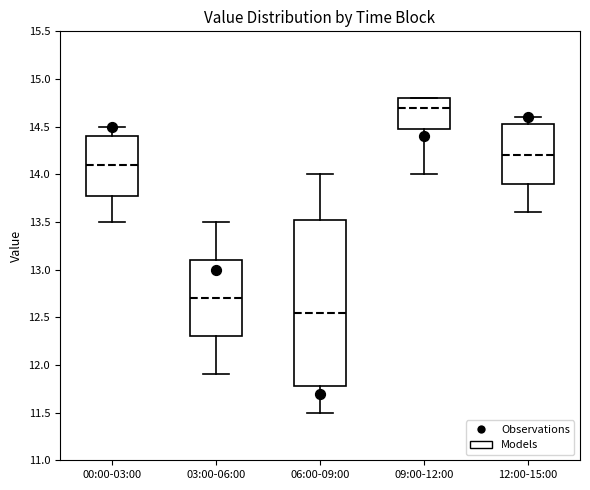

Where is the lower edge of the box for 12:00-15:00 on the y-axis? The values are not printed on the chart, so give them approximately, as read against the axis.

13.90